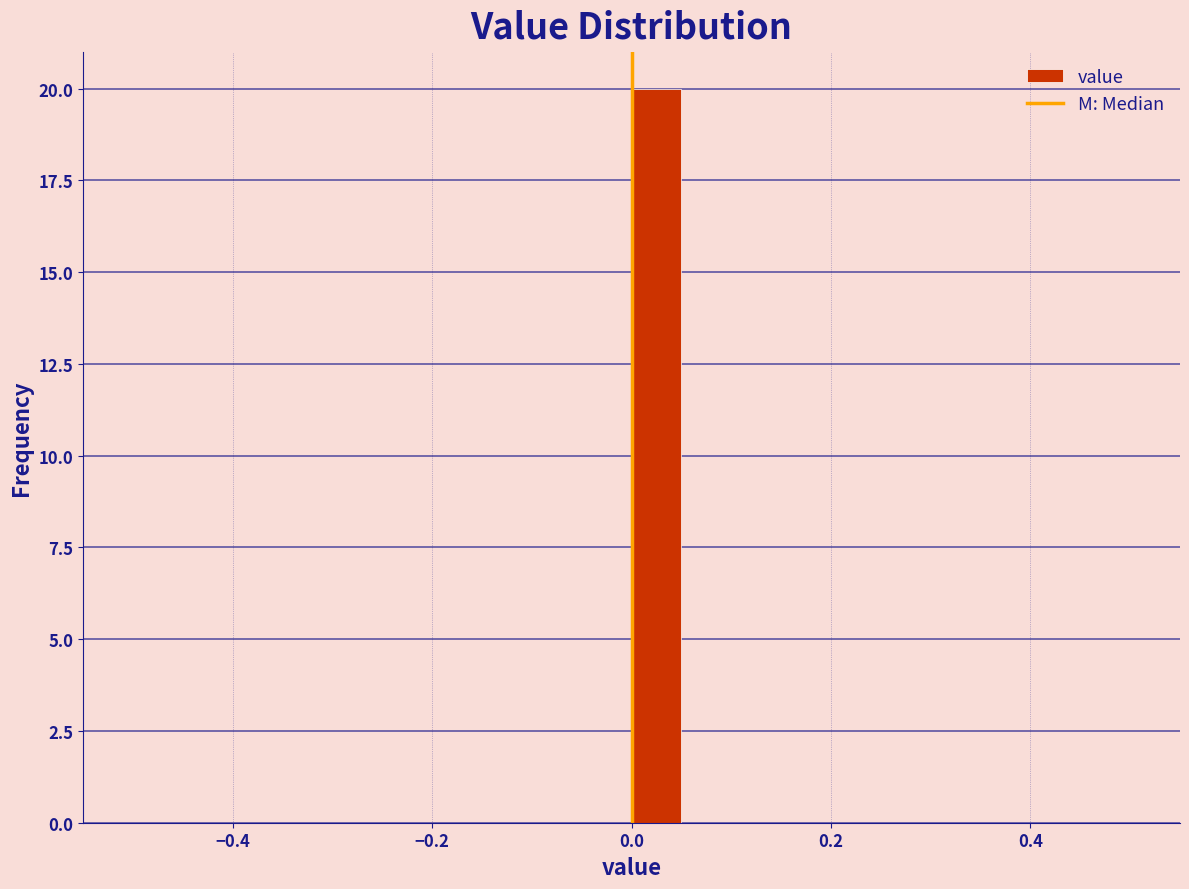

Read against the x-axis, roughly where is the centre of the tallest bar?

0.02